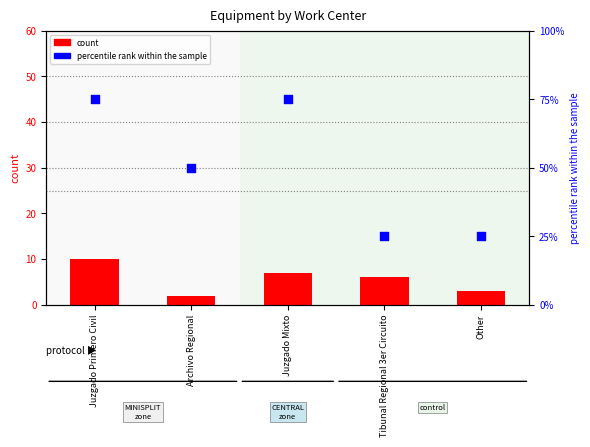

Which series has the largest total across all categories?

percentile rank within the sample